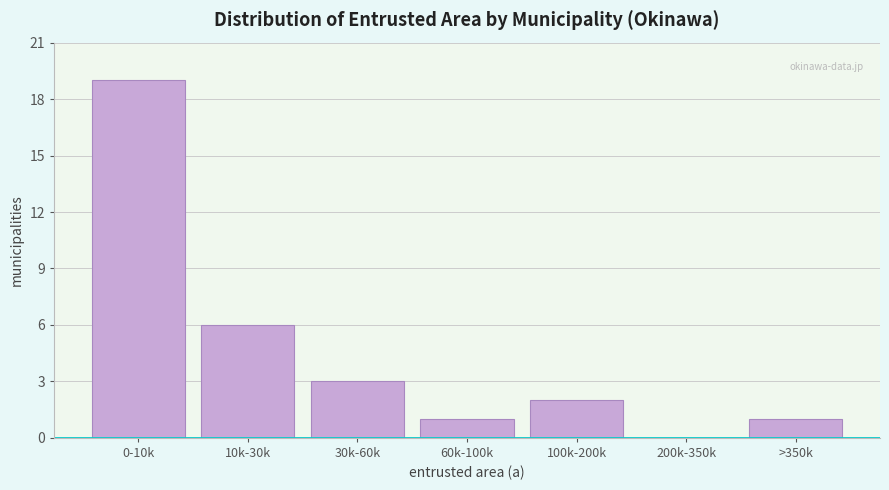

Reading left to right, list all the values displayed in this chart.

0-10k=19	10k-30k=6	30k-60k=3	60k-100k=1	100k-200k=2	200k-350k=0	>350k=1